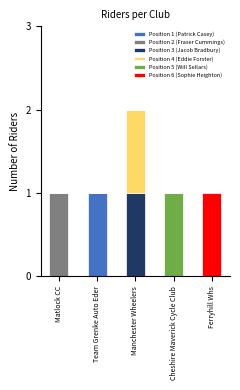

Which category has the highest value in the Position 1 (Patrick Casey) series?

Team Grenke Auto Eder